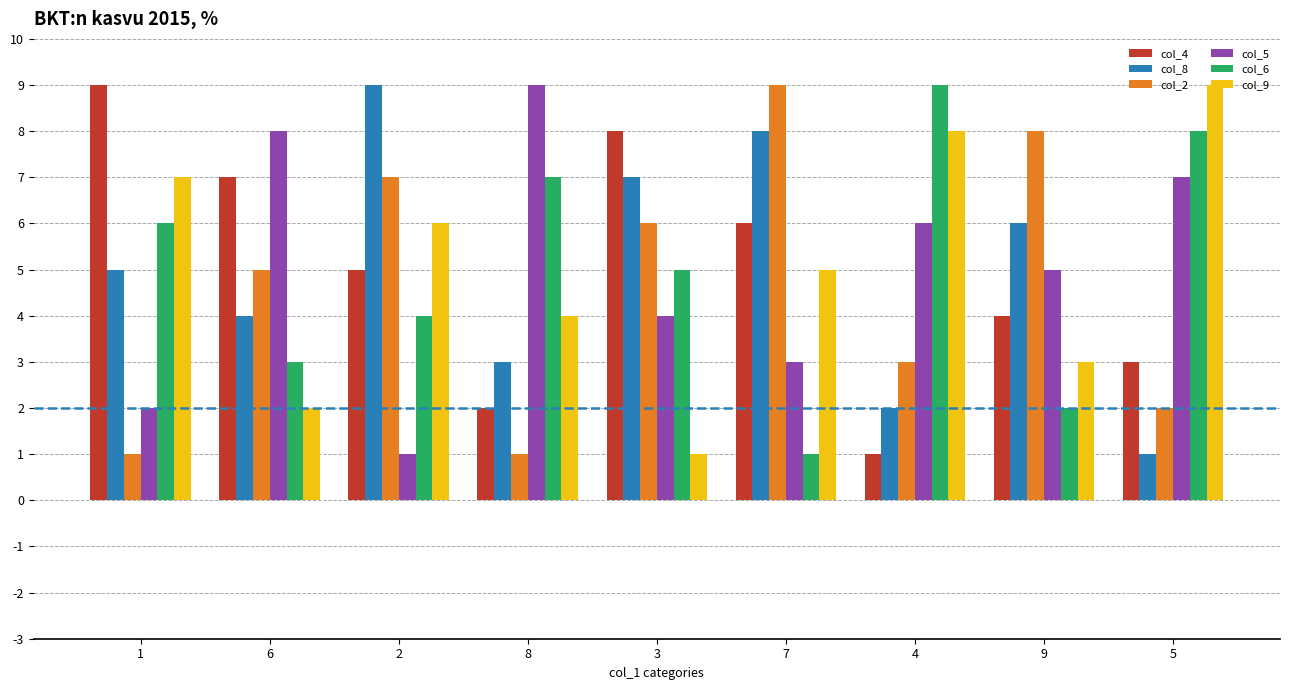

Is the value of col_5 at 8 greater than the value of col_6 at 8?

Yes